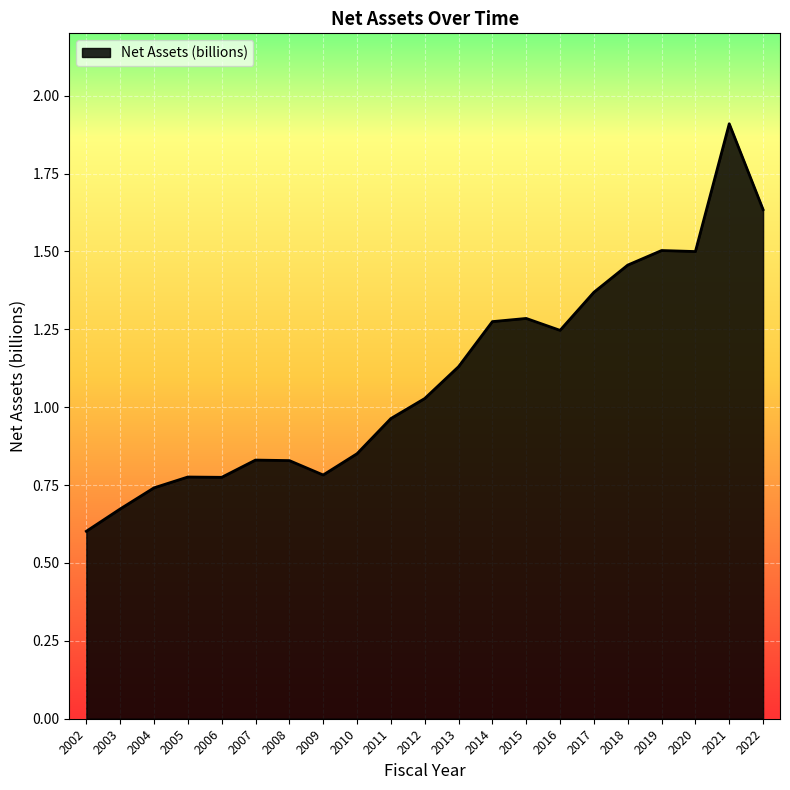

The value at 2005 is 1.2. True or false?

False